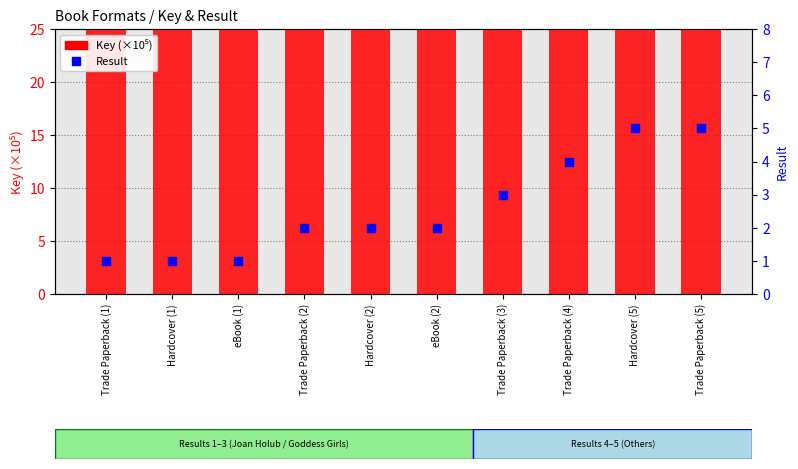

Which series reaches the minimum Y coordinate?

Result